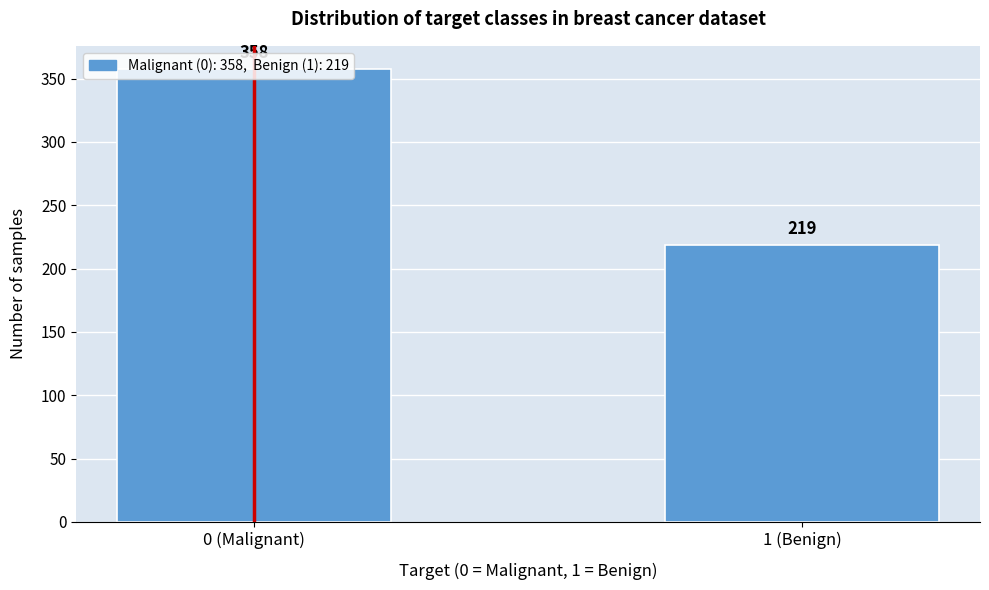

Is it true that the value at 1 (Benign) is 148?

False